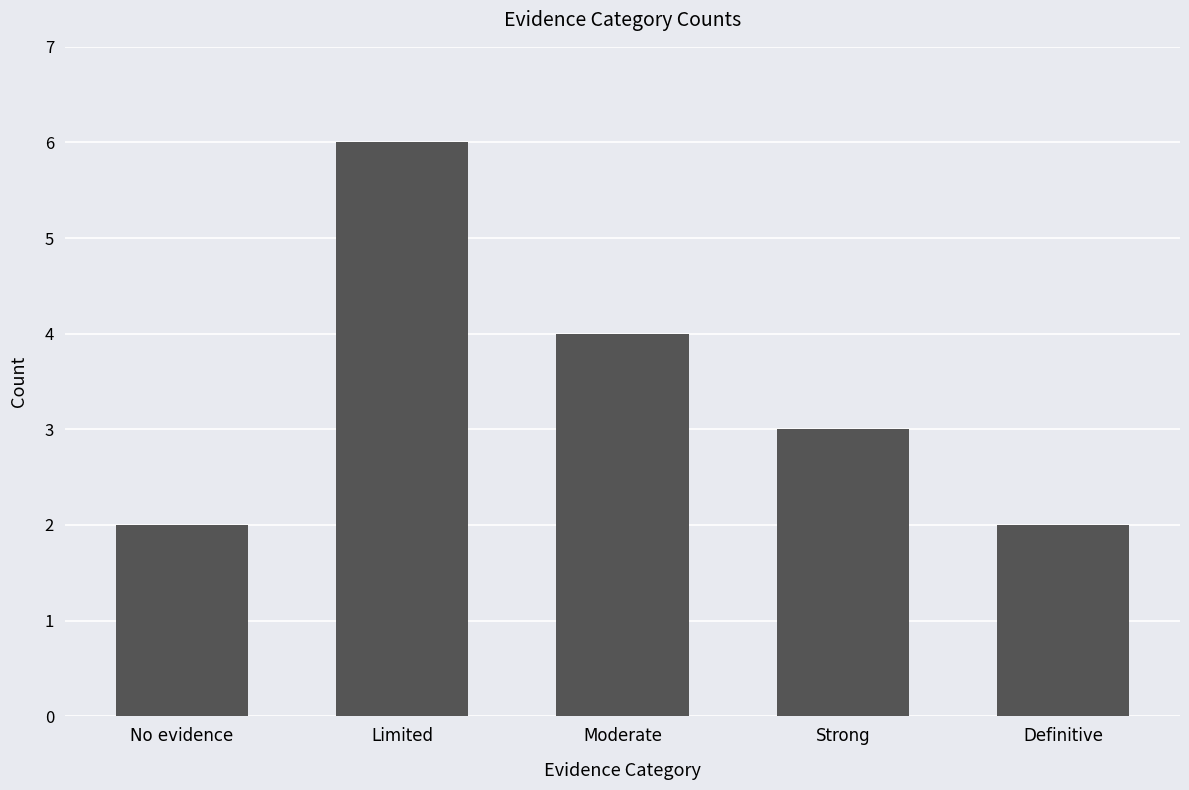

Which category has the highest value across all series?

Limited